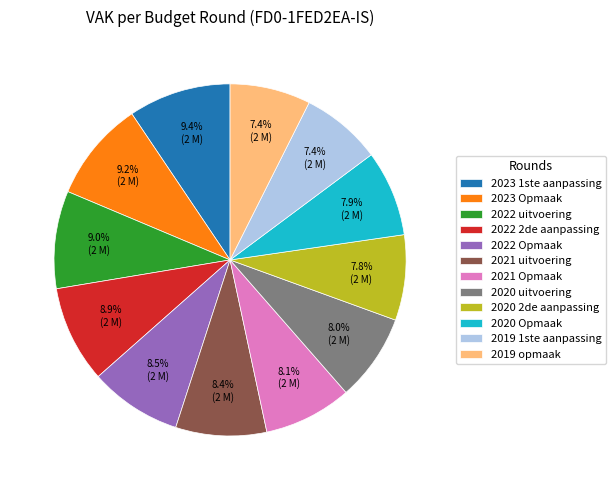

Is it true that 2021 Opmaak is 8% of the pie?

True